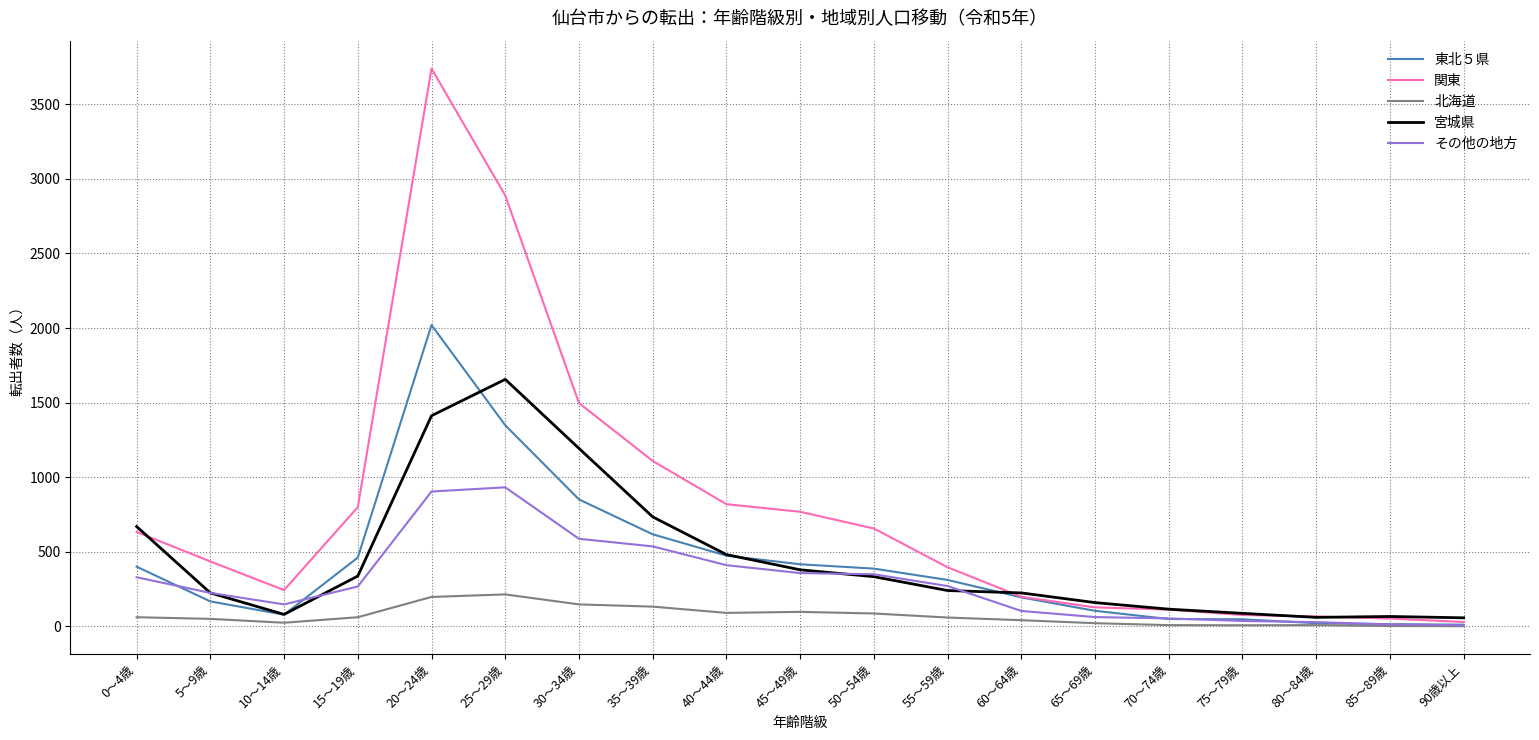

What is the maximum value shown in the chart?

3740